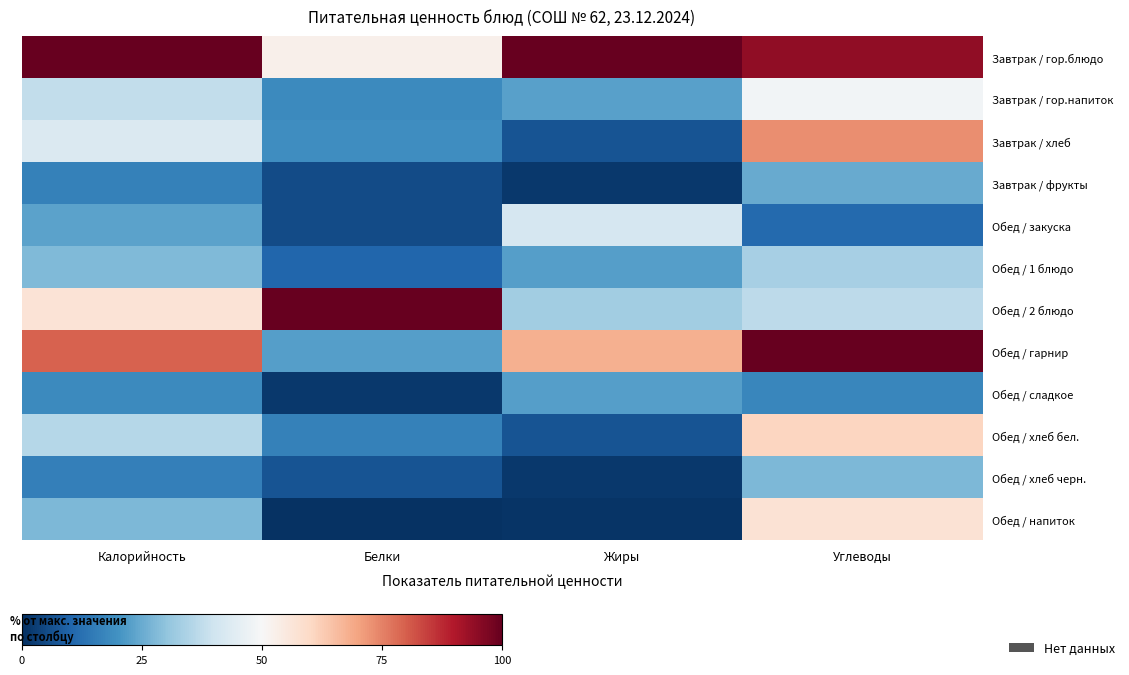

At Белки, list the series in order from smallest to largest.

Обед / напиток, Обед / сладкое, Обед / закуска, Завтрак / фрукты, Обед / хлеб черн., Обед / 1 блюдо, Обед / хлеб бел., Завтрак / гор.напиток, Завтрак / хлеб, Обед / гарнир, Завтрак / гор.блюдо, Обед / 2 блюдо